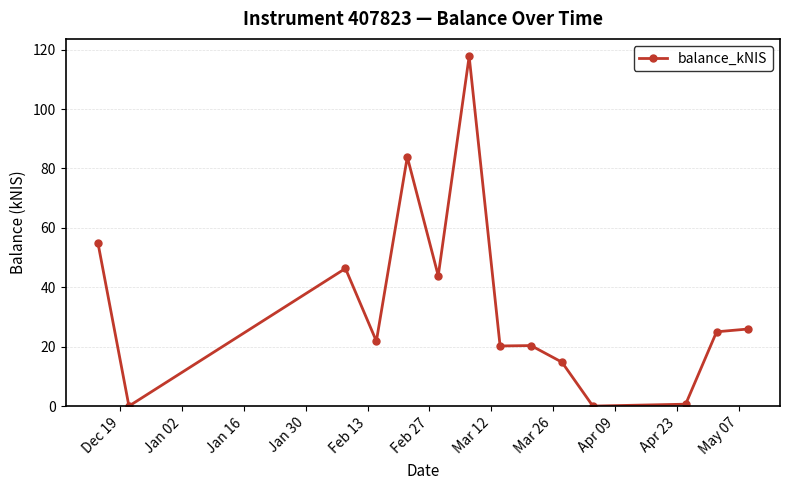

What is the average value?

34.0